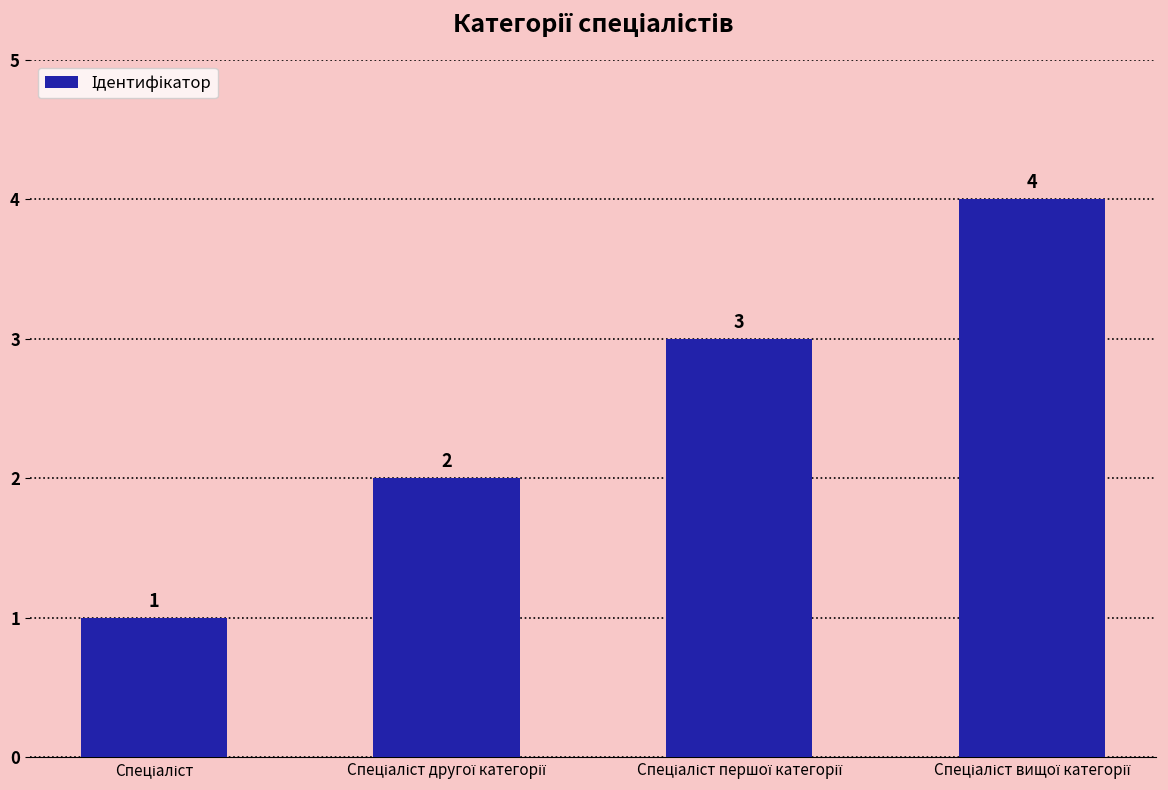

Count the values in the range 2 to 4.

3